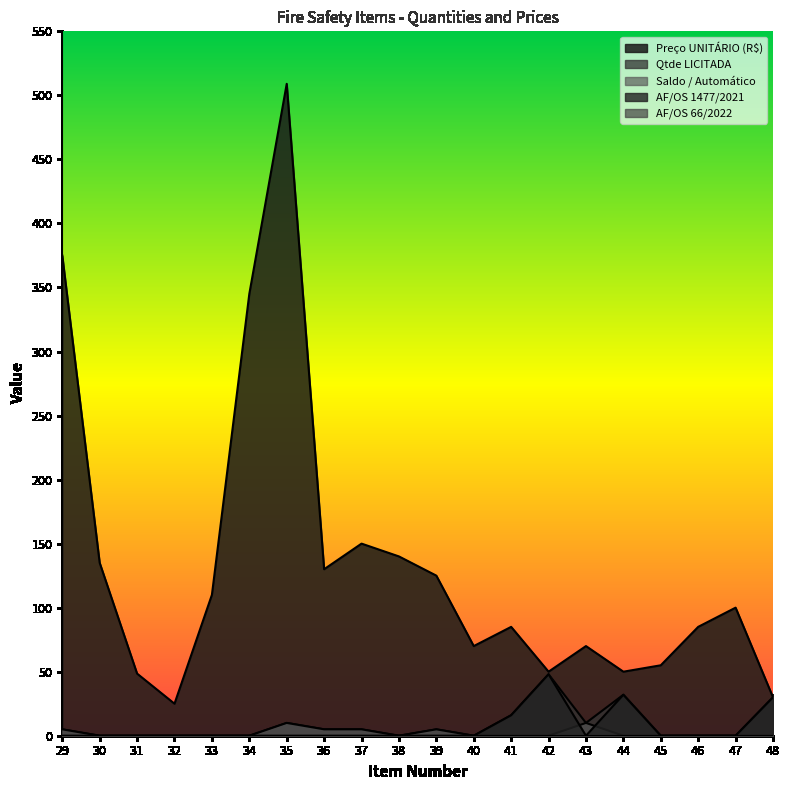

At which category is the sum across all series the highest?

35